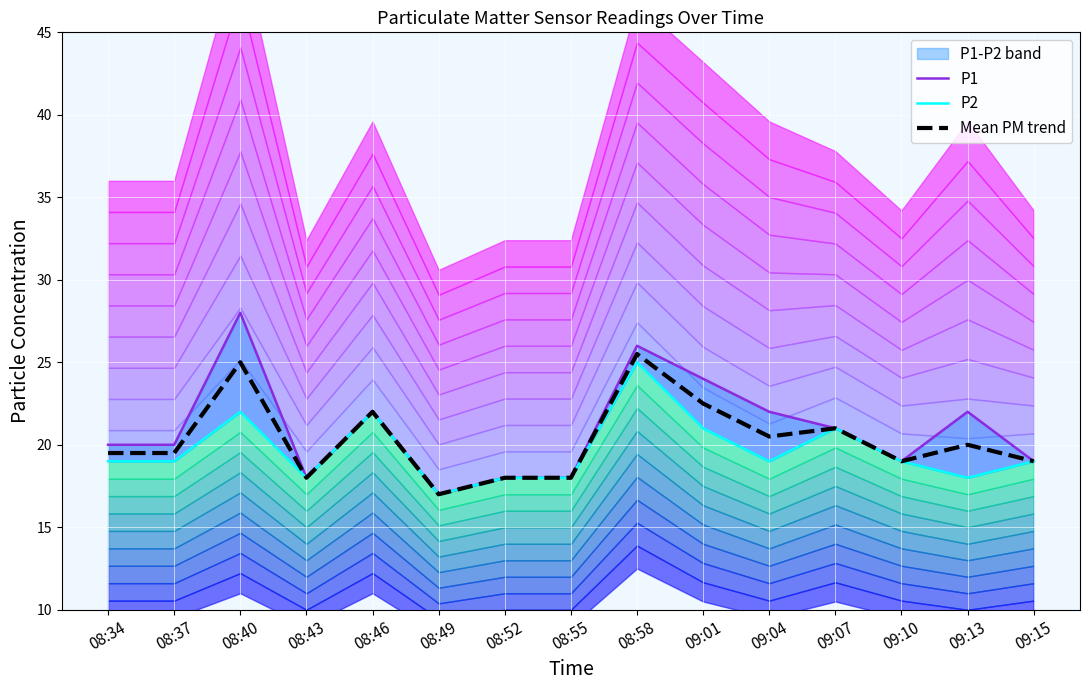

What is the minimum value for P2?

17.0